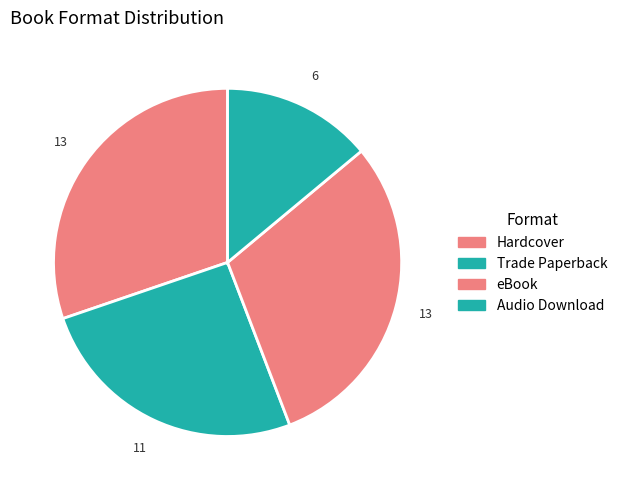

To the nearest percent, what is the average slice percentage?

25%